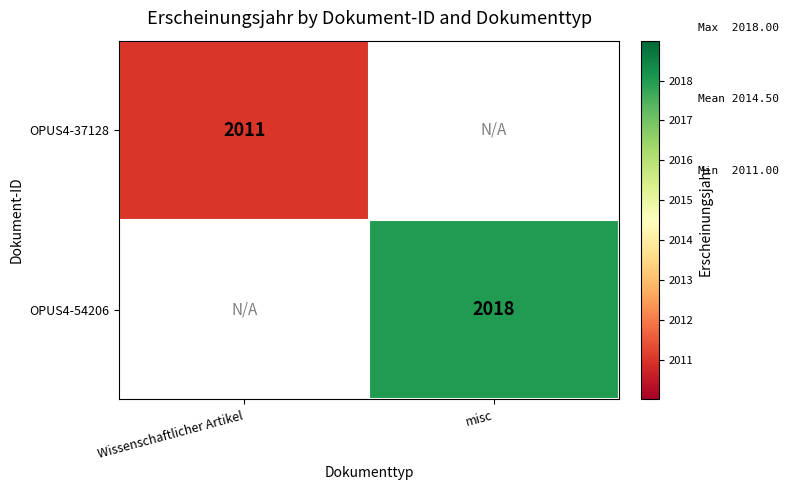

Is it true that OPUS4-54206 equals 2018 at misc?

True